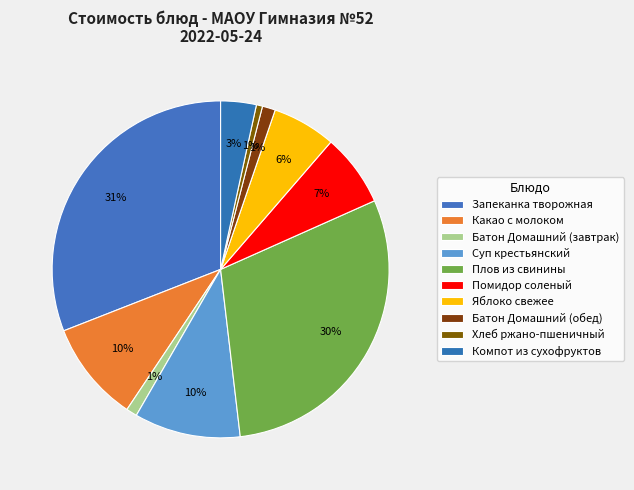

Which slice is the largest?

Запеканка творожная